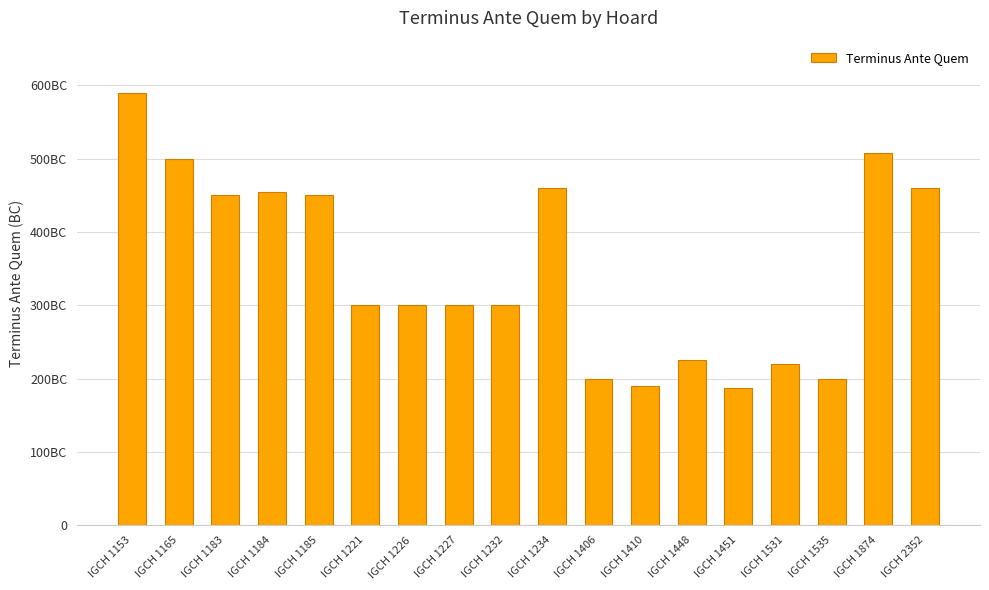

Reading left to right, extract all data points from this chart.

590	500	450	455	450	300	300	300	300	460	200	190	225	187	220	200	508	460